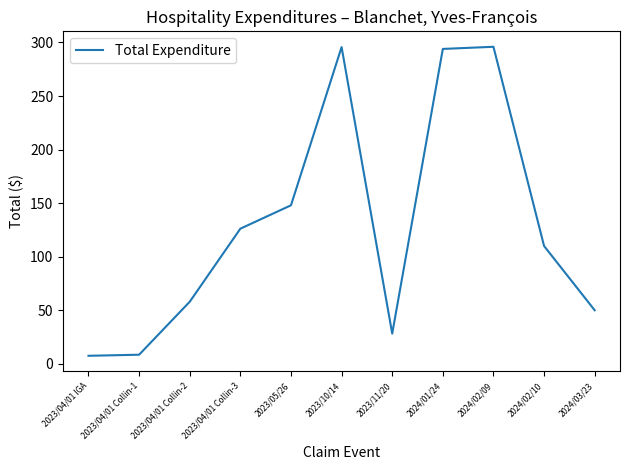

True or false: the data has more than 0 interior local peaks.

True